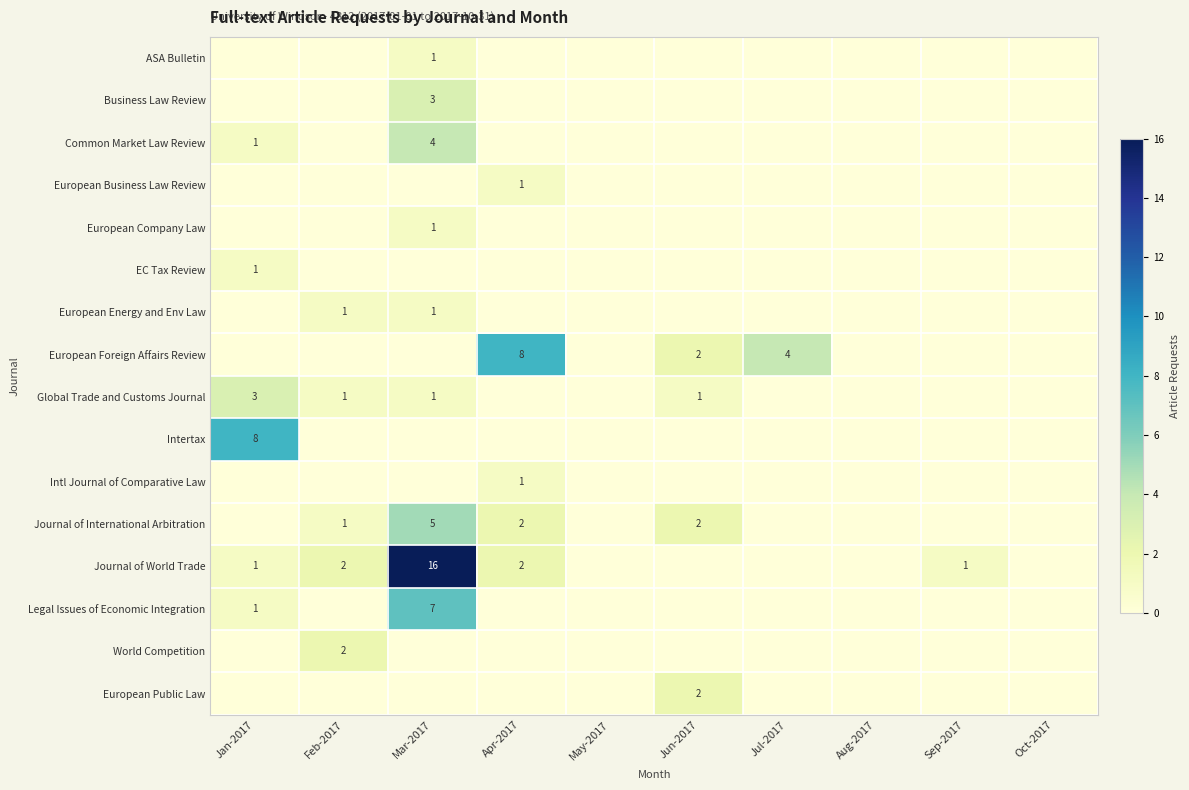

Is it true that Intertax equals 8 at Jan-2017?

True